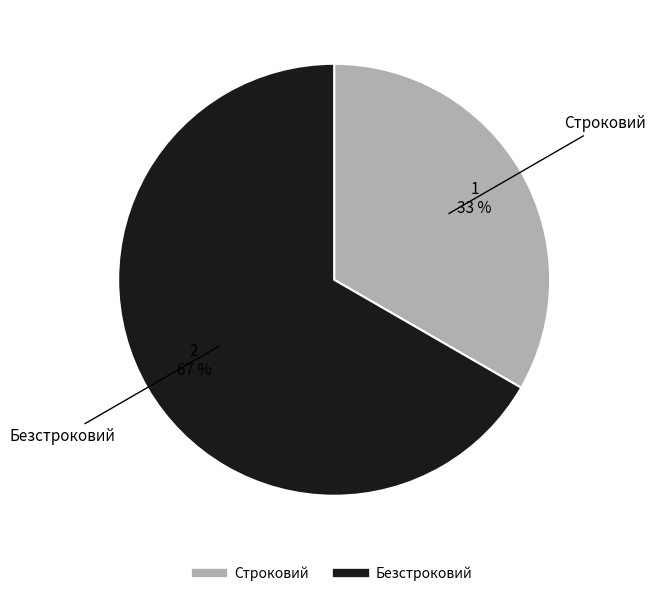

What is the largest slice in the pie chart?

Безстроковий